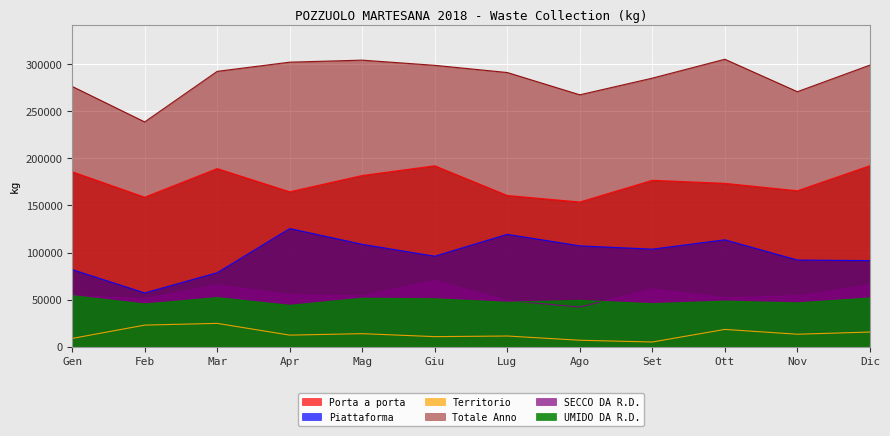

The Totale Anno series shows 302232 at Apr. True or false?

True